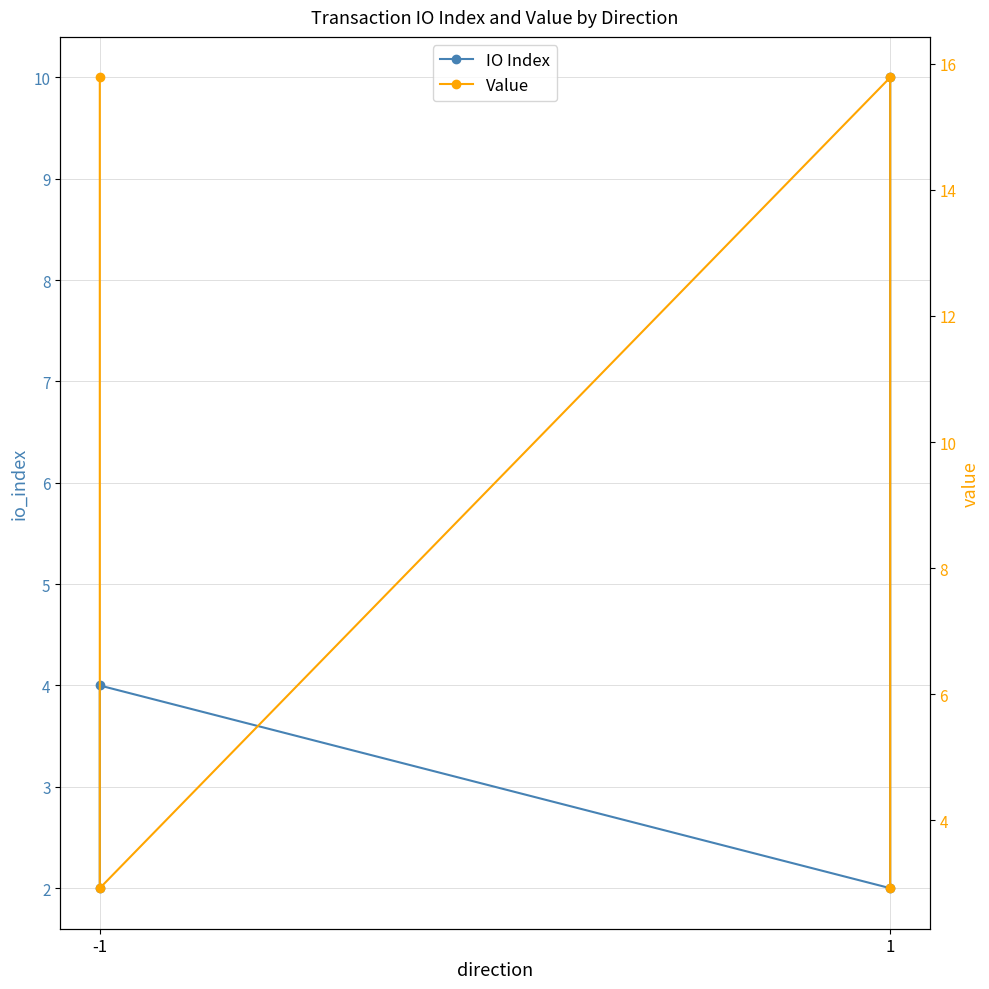

Which category has the highest value across all series?

-1